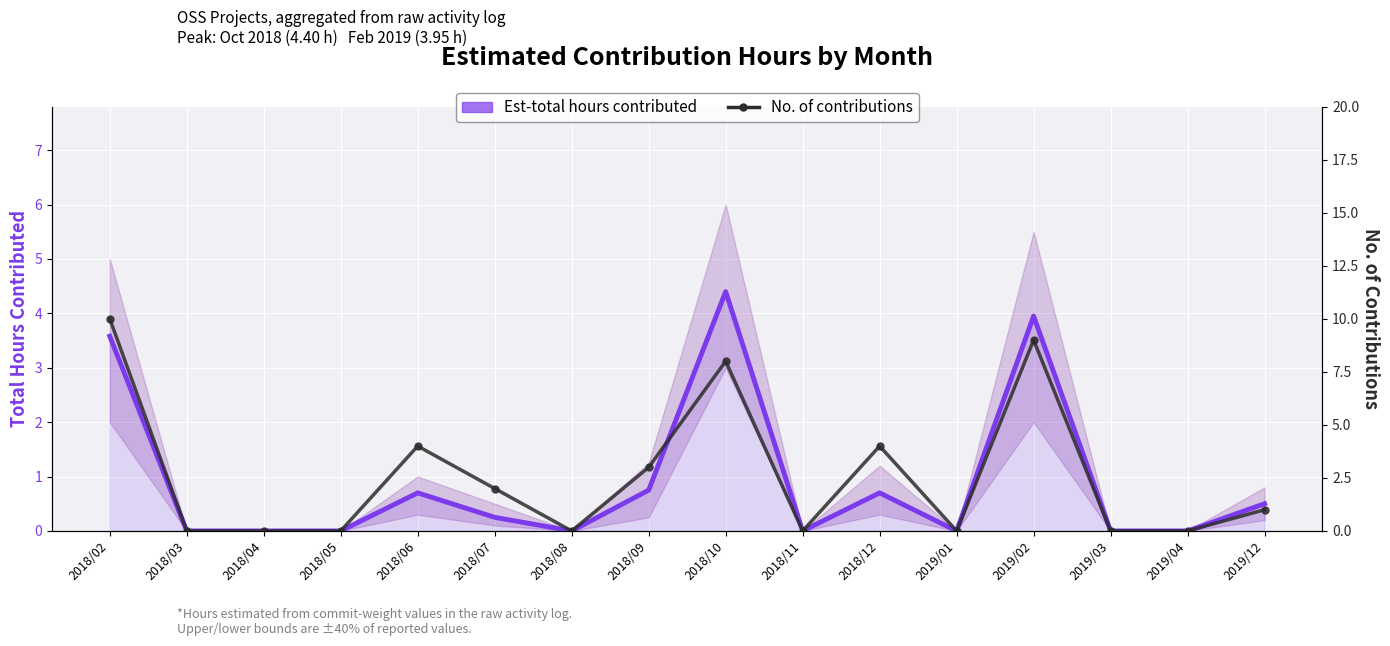

Reading left to right, what are all the values shown in this chart?

Est-total hours contributed: 3.6	0.0	0.0	0.0	0.7	0.2	0.0	0.8	4.4	0.0	0.7	0.0	4.0	0.0	0.0	0.5
No. of contributions: 10.0	0.0	0.0	0.0	4.0	2.0	0.0	3.0	8.0	0.0	4.0	0.0	9.0	0.0	0.0	1.0